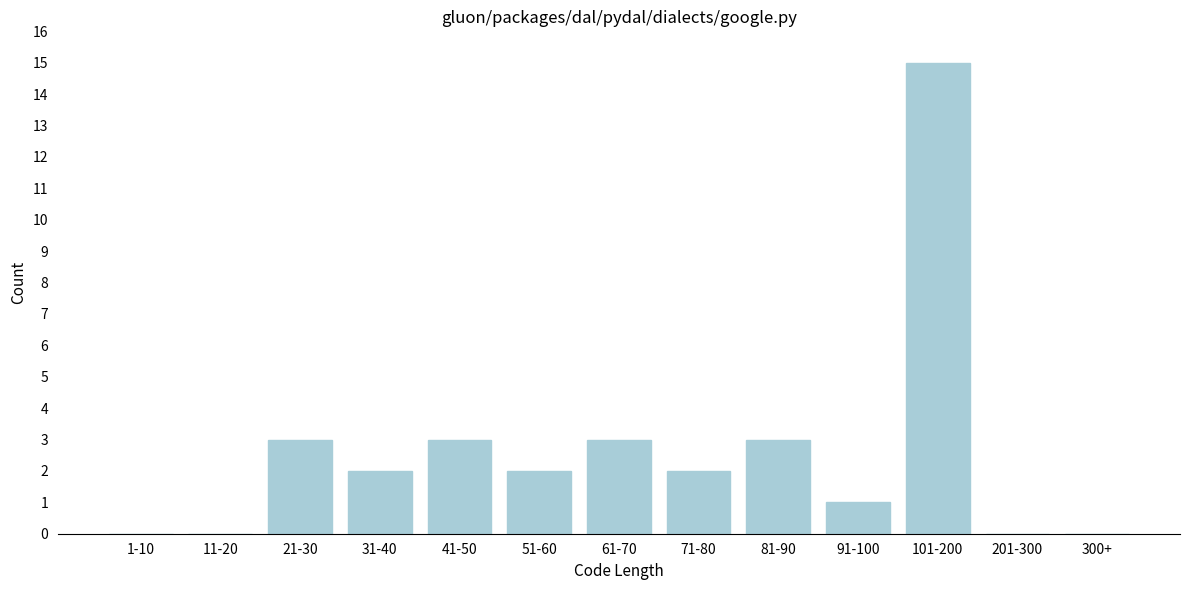

Reading right to left, list all the values displayed in this chart.

300+=0	201-300=0	101-200=15	91-100=1	81-90=3	71-80=2	61-70=3	51-60=2	41-50=3	31-40=2	21-30=3	11-20=0	1-10=0